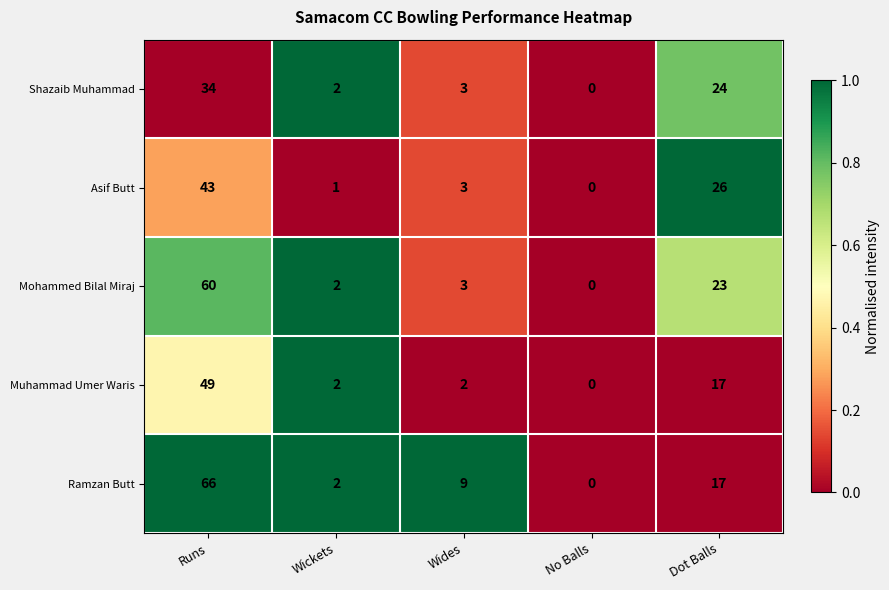

Is it true that Mohammed Bilal Miraj equals 17 at Runs?

False